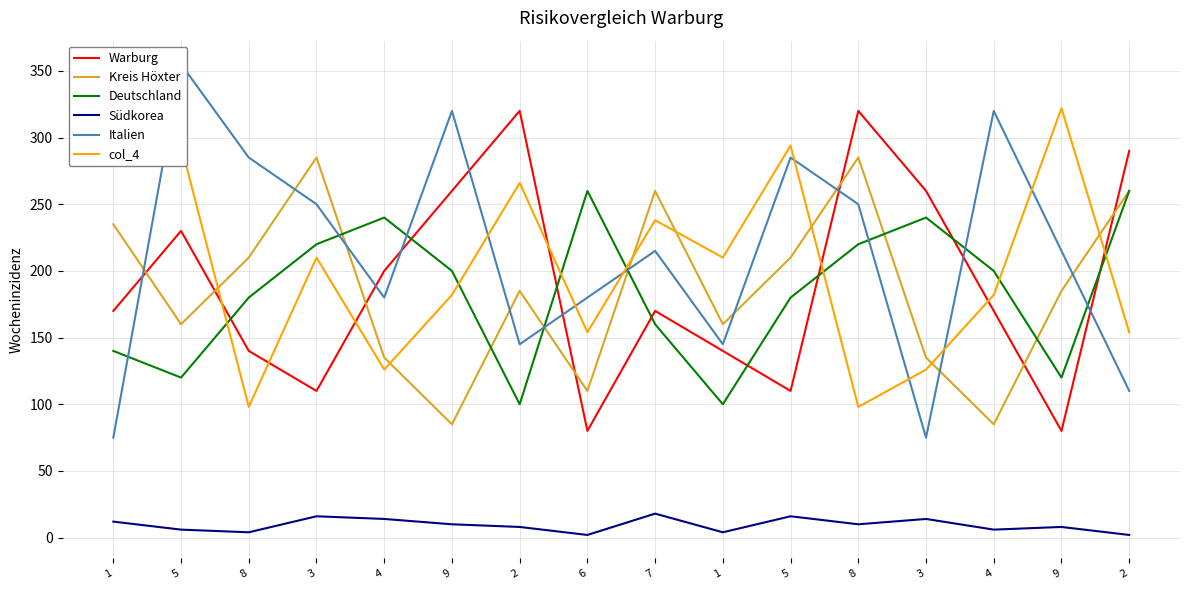

How many interior local peaks does the Südkorea series have?

5